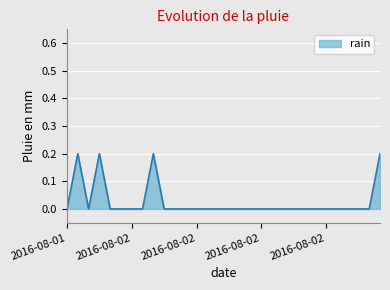

Does the chart have visible grid lines?

Yes